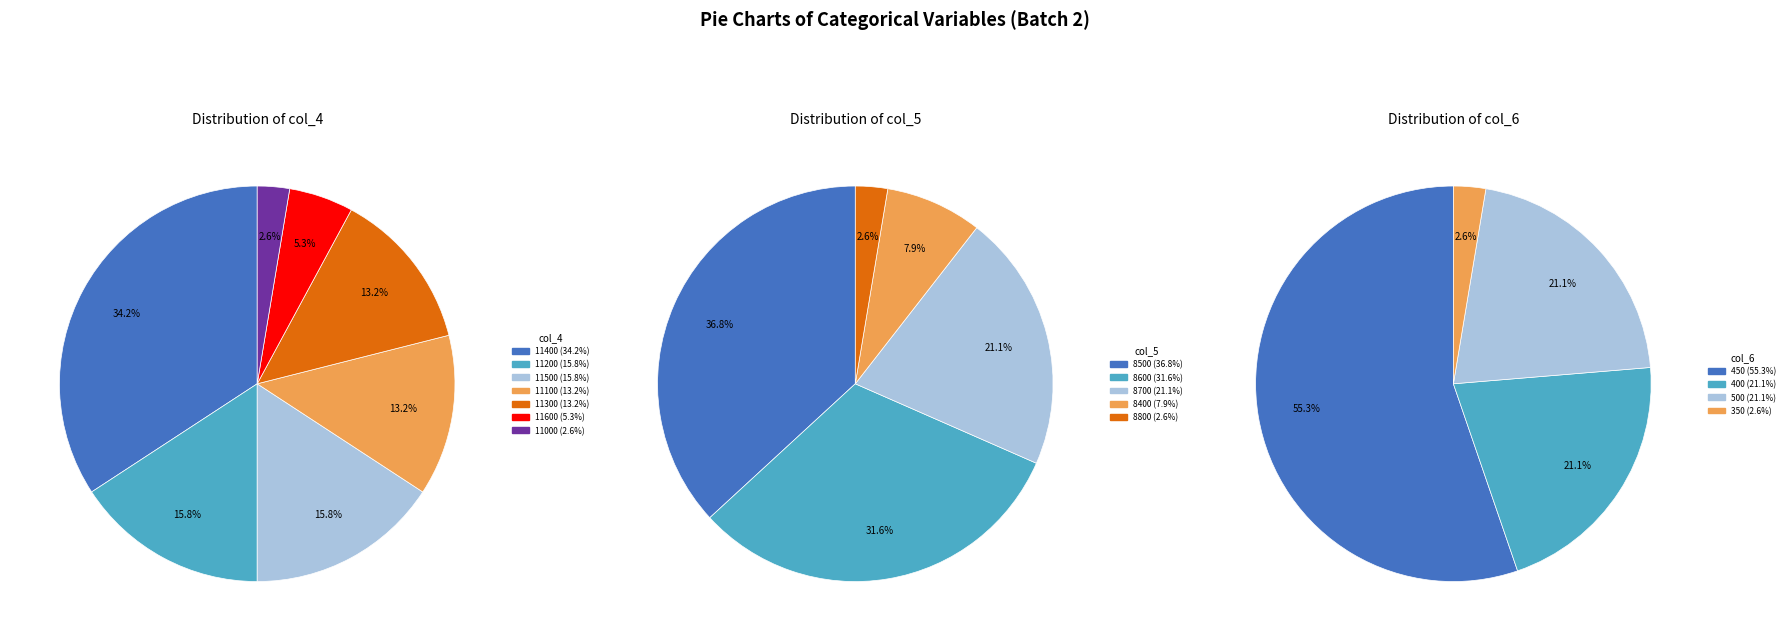

Is the sum of 18 and 28 greater than half?

No